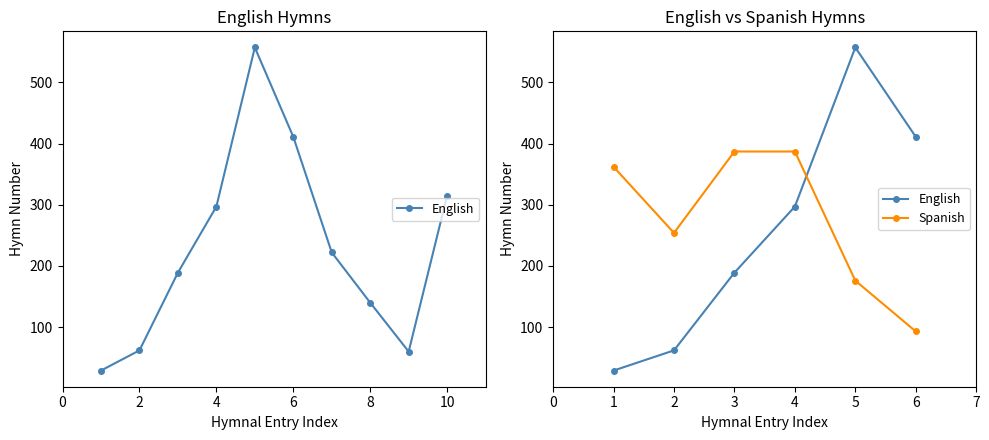

List the series in order of their peak value, lowest first.

Spanish, English